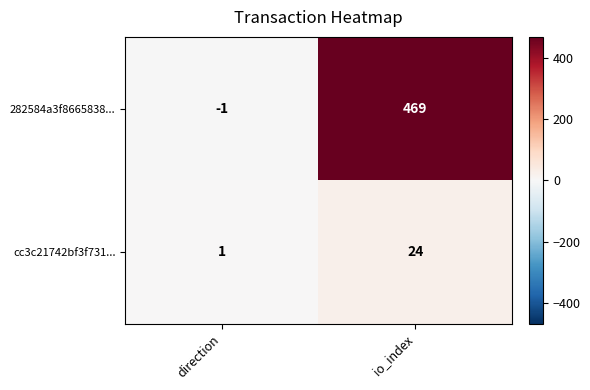

The cc3c21742bf3f731... series shows 24 at io_index. True or false?

True